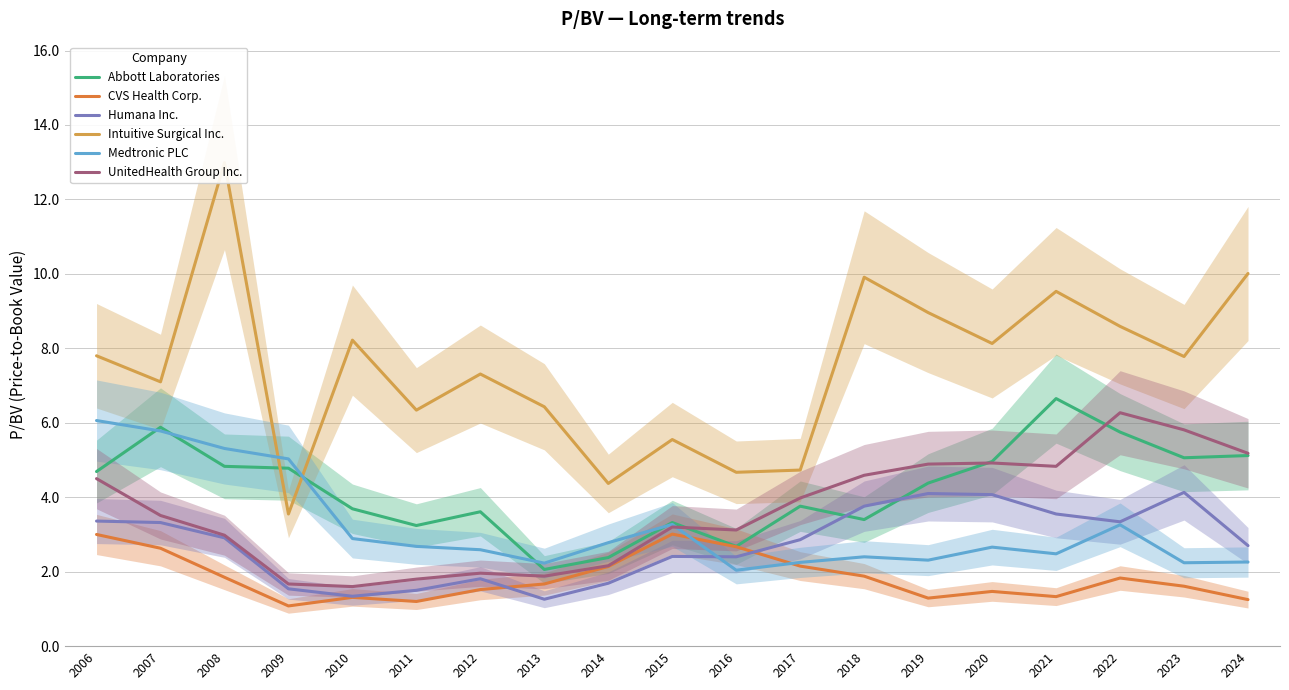

Reading left to right, list all the values displayed in this chart.

Abbott Laboratories: 2006=4.7	2007=5.9	2008=4.8	2009=4.8	2010=3.7	2011=3.2	2012=3.6	2013=2.1	2014=2.4	2015=3.3	2016=2.7	2017=3.8	2018=3.4	2019=4.4	2020=5.0	2021=6.7	2022=5.8	2023=5.1	2024=5.1
CVS Health Corp.: 2006=3.0	2007=2.6	2008=1.9	2009=1.1	2010=1.3	2011=1.2	2012=1.5	2013=1.7	2014=2.1	2015=3.0	2016=2.7	2017=2.1	2018=1.9	2019=1.3	2020=1.5	2021=1.3	2022=1.8	2023=1.6	2024=1.2
Humana Inc.: 2006=3.4	2007=3.3	2008=2.9	2009=1.5	2010=1.3	2011=1.5	2012=1.8	2013=1.3	2014=1.7	2015=2.4	2016=2.4	2017=2.9	2018=3.8	2019=4.1	2020=4.1	2021=3.5	2022=3.3	2023=4.1	2024=2.7
Intuitive Surgical Inc.: 2006=7.8	2007=7.1	2008=13.0	2009=3.5	2010=8.2	2011=6.3	2012=7.3	2013=6.4	2014=4.4	2015=5.5	2016=4.7	2017=4.7	2018=9.9	2019=9.0	2020=8.1	2021=9.5	2022=8.6	2023=7.8	2024=10.0
Medtronic PLC: 2006=6.1	2007=5.8	2008=5.3	2009=5.0	2010=2.9	2011=2.7	2012=2.6	2013=2.2	2014=2.8	2015=3.3	2016=2.0	2017=2.2	2018=2.4	2019=2.3	2020=2.7	2021=2.5	2022=3.3	2023=2.2	2024=2.3
UnitedHealth Group Inc.: 2006=4.5	2007=3.5	2008=3.0	2009=1.7	2010=1.6	2011=1.8	2012=2.0	2013=1.9	2014=2.2	2015=3.2	2016=3.1	2017=4.0	2018=4.6	2019=4.9	2020=4.9	2021=4.8	2022=6.3	2023=5.8	2024=5.2